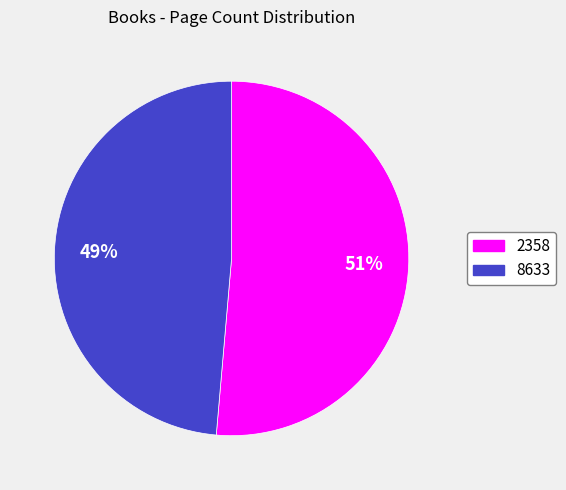

What percentage is the 2358 slice, to the nearest percent?

51%